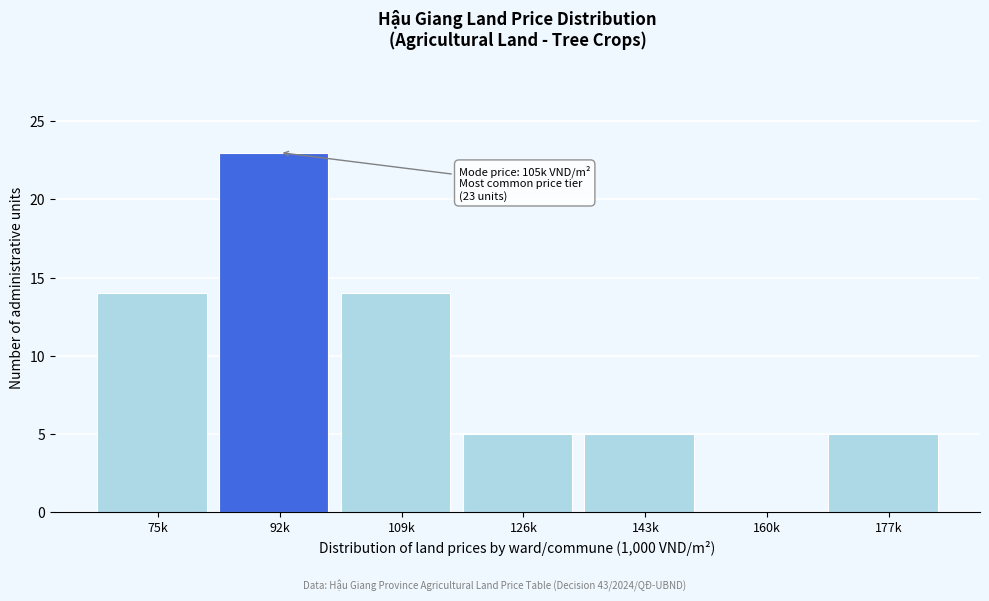

Reading left to right, extract all data points from this chart.

75k=14	92k=23	109k=14	126k=5	143k=5	160k=0	177k=5